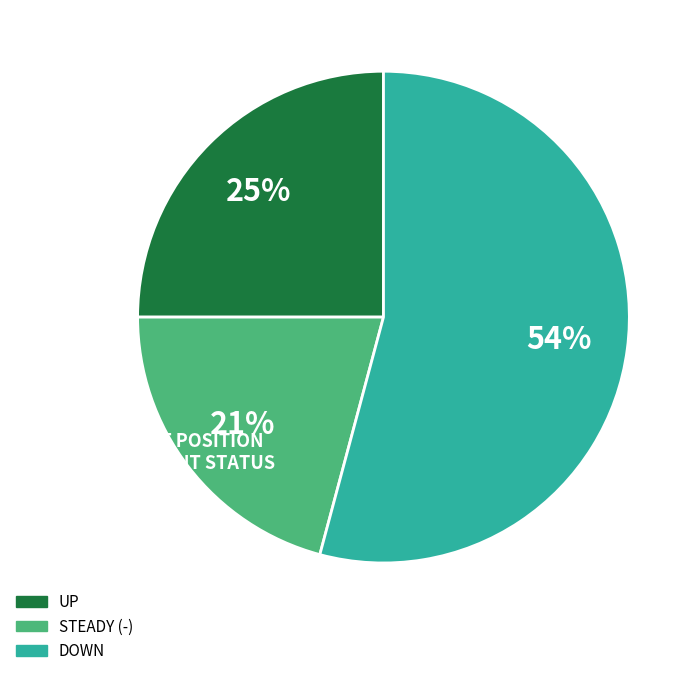

To the nearest percent, what is the difference between the largest and smallest slice percentages?

33%